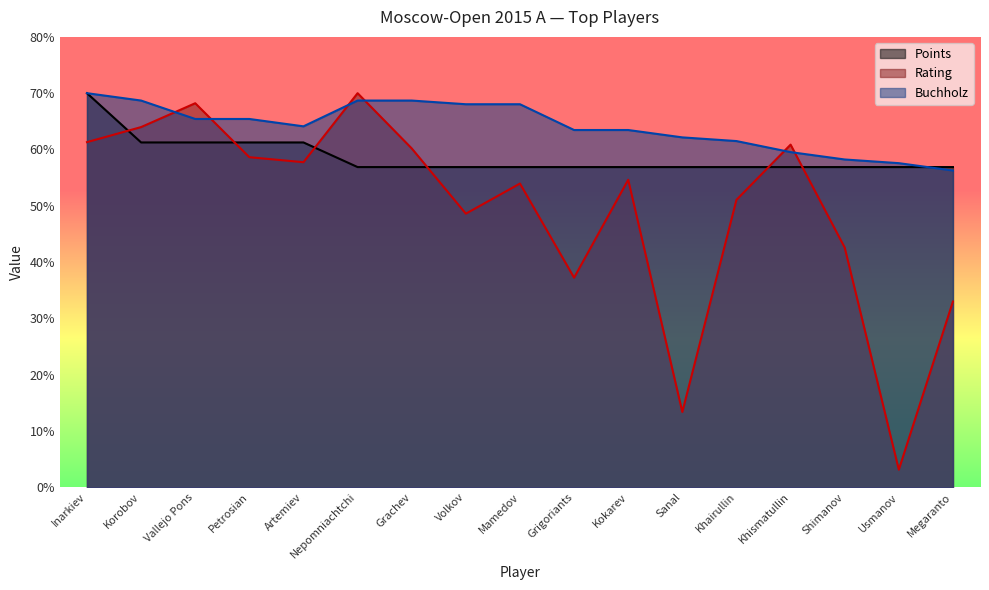

At which category is the sum across all series the highest?

Inarkiev